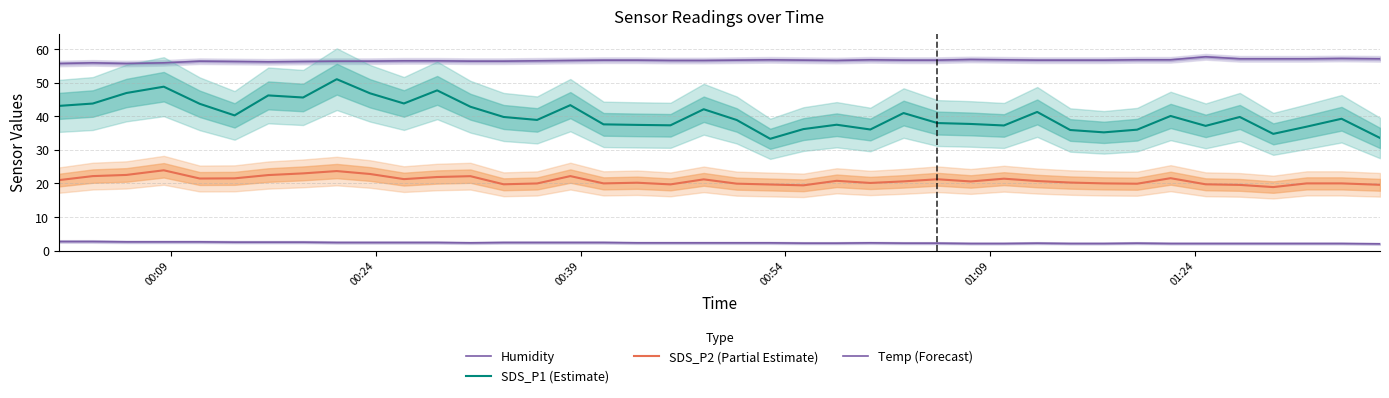

The value of Humidity at 18 is 91.6. True or false?

False